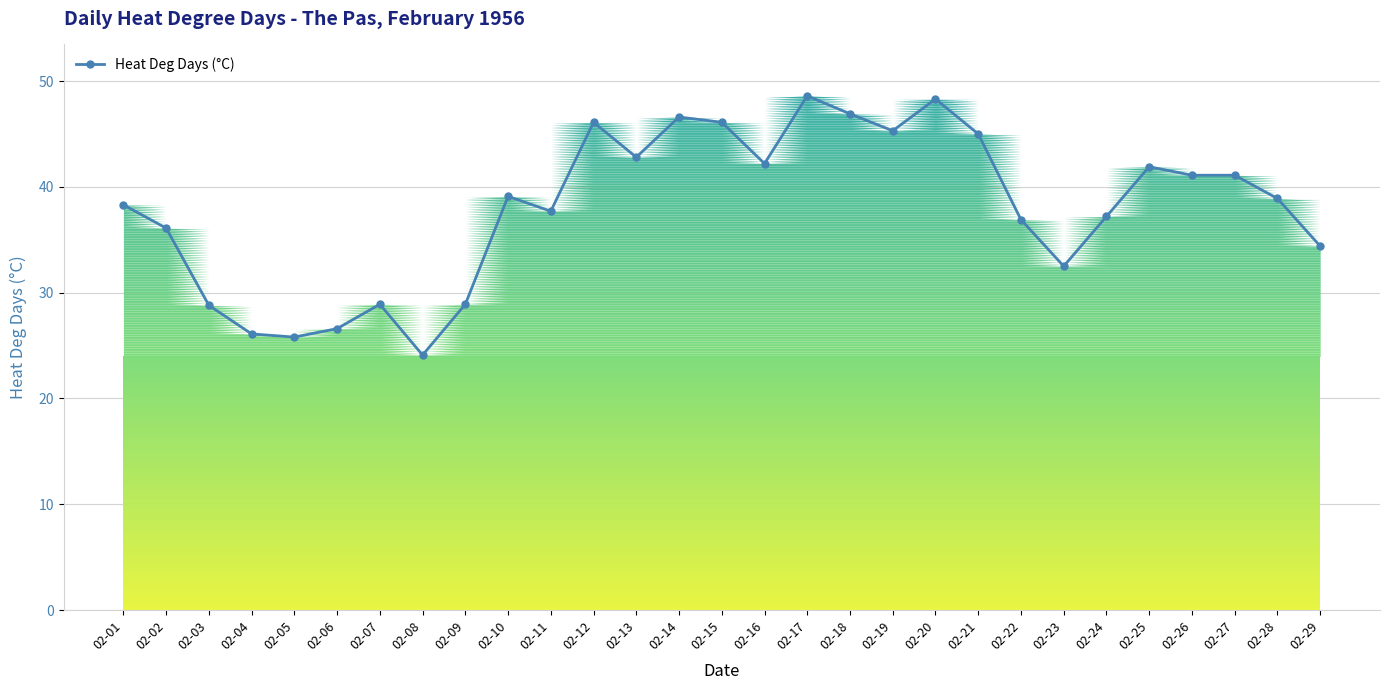

What is the greatest value displayed?

48.6